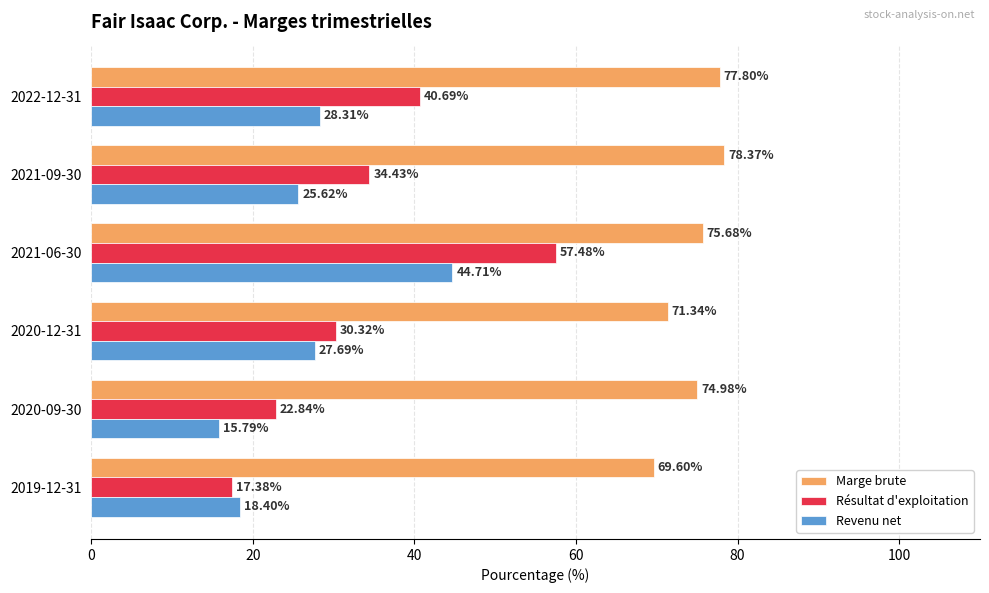

At 2019-12-31, list the series in order from smallest to largest.

Résultat d'exploitation, Revenu net, Marge brute